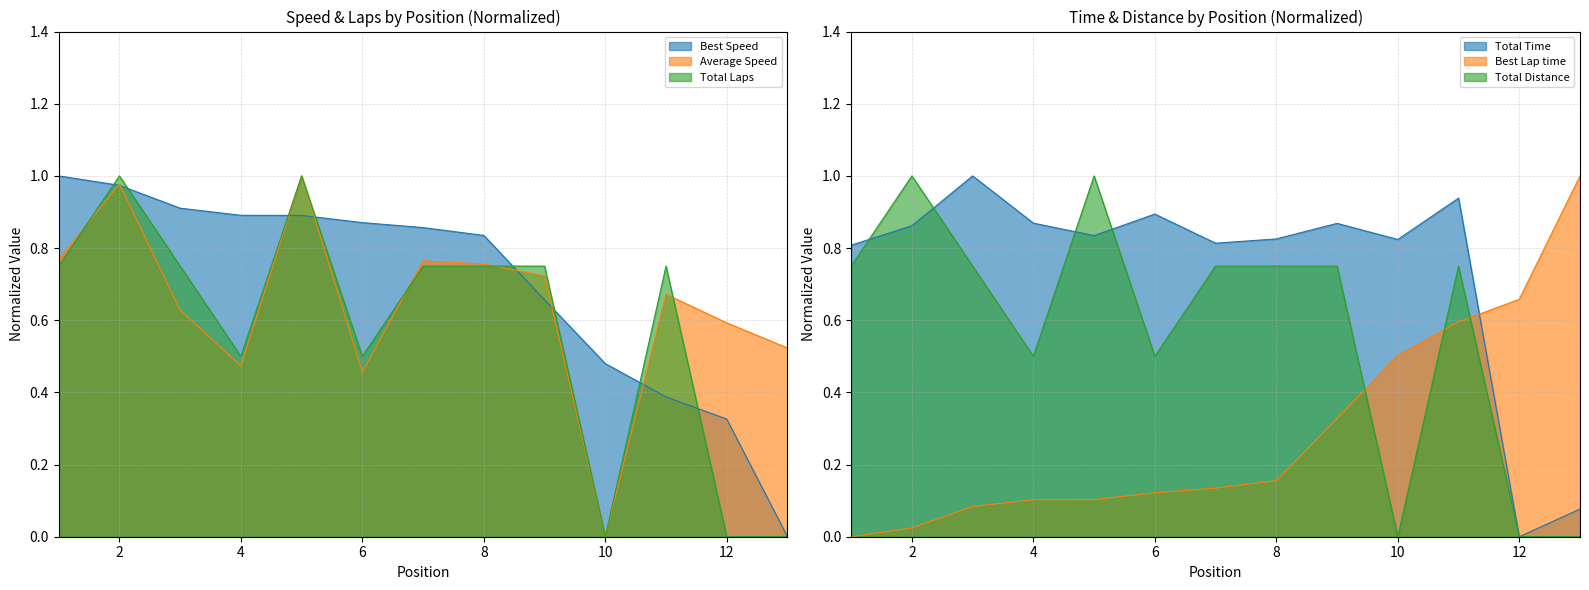

List the series in order of their peak value, lowest first.

Total Laps, Best Lap time, Best Speed, Average Speed, Total Time, Total Distance